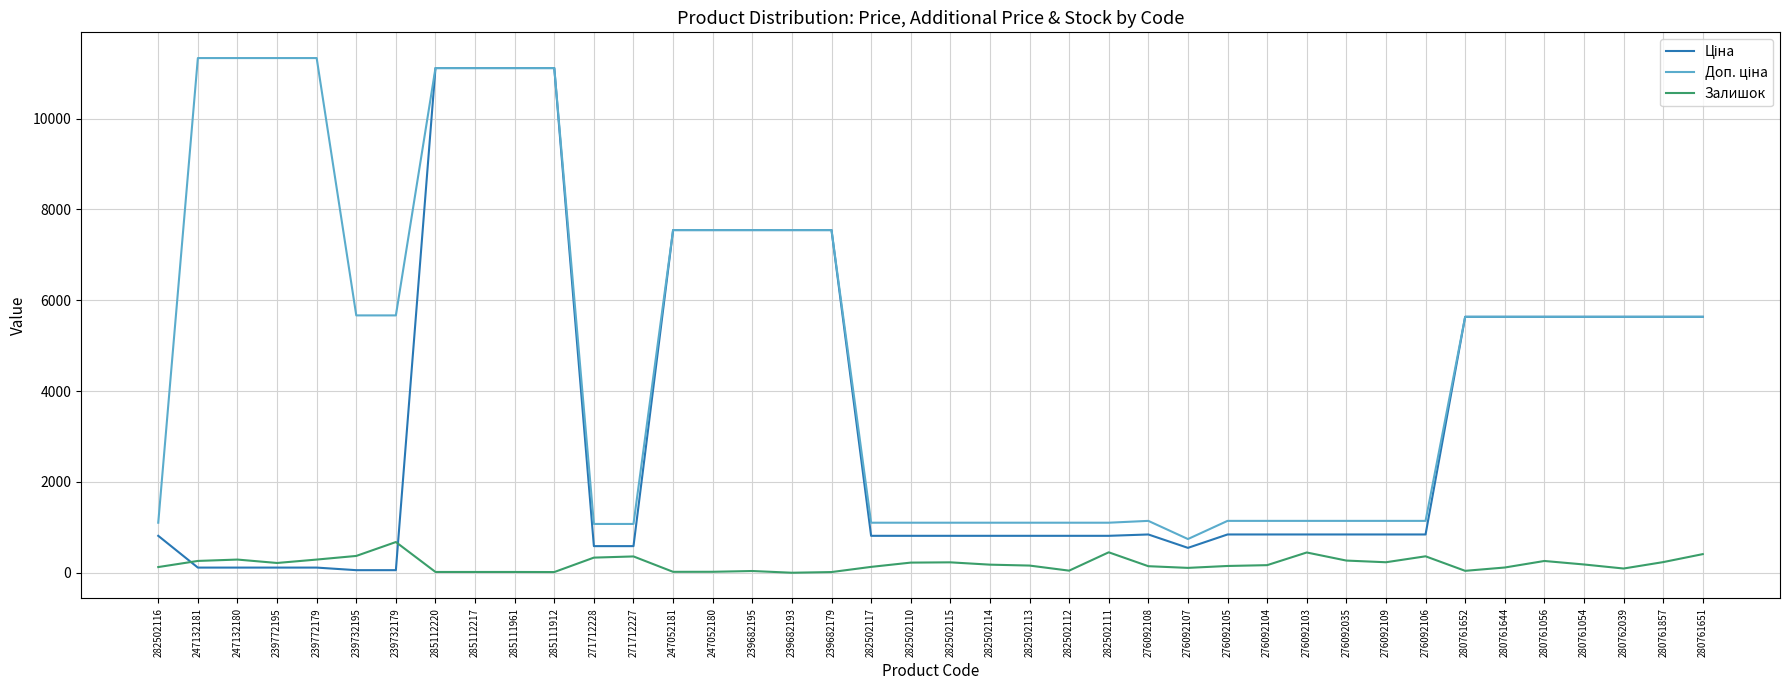

Is it true that Залишок equals 362.0 at 276092106?

True